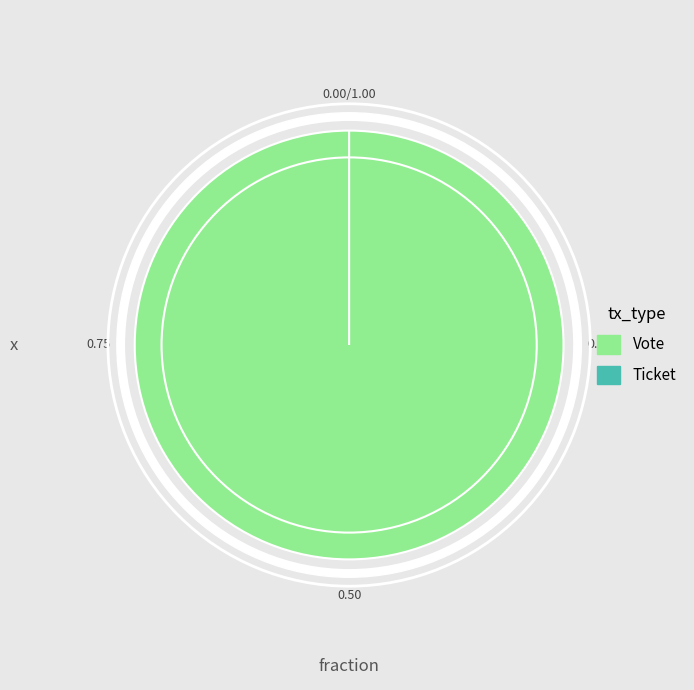

True or false: Ticket accounts for 0% of the total.

True